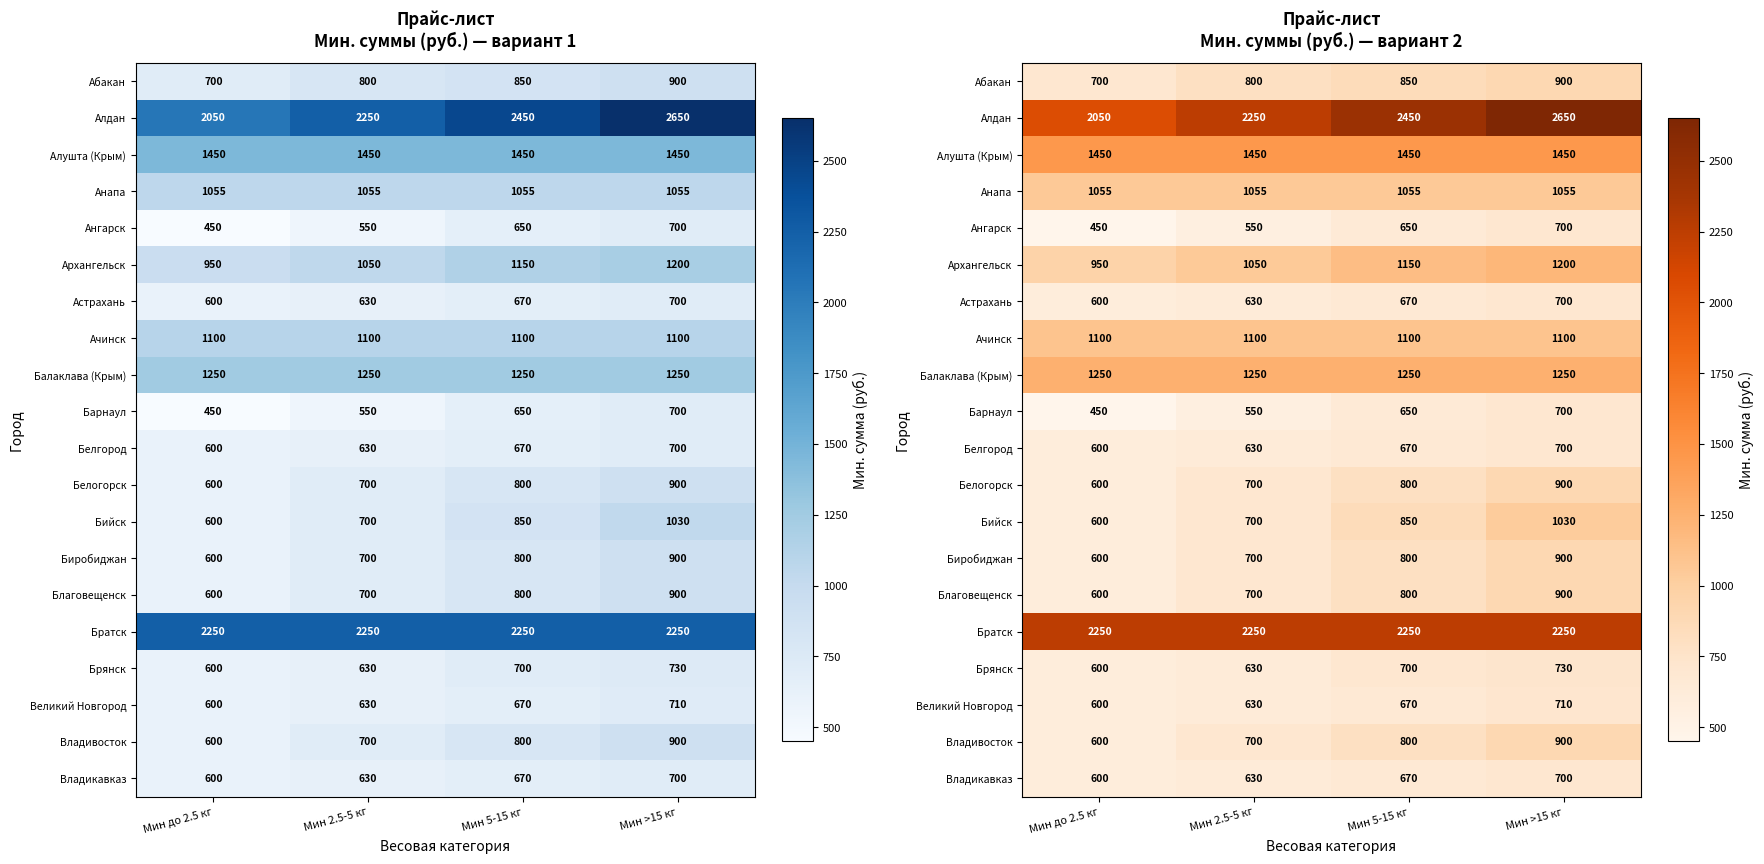

At which label is Белгород closest to 650?

Мин 2.5-5 кг